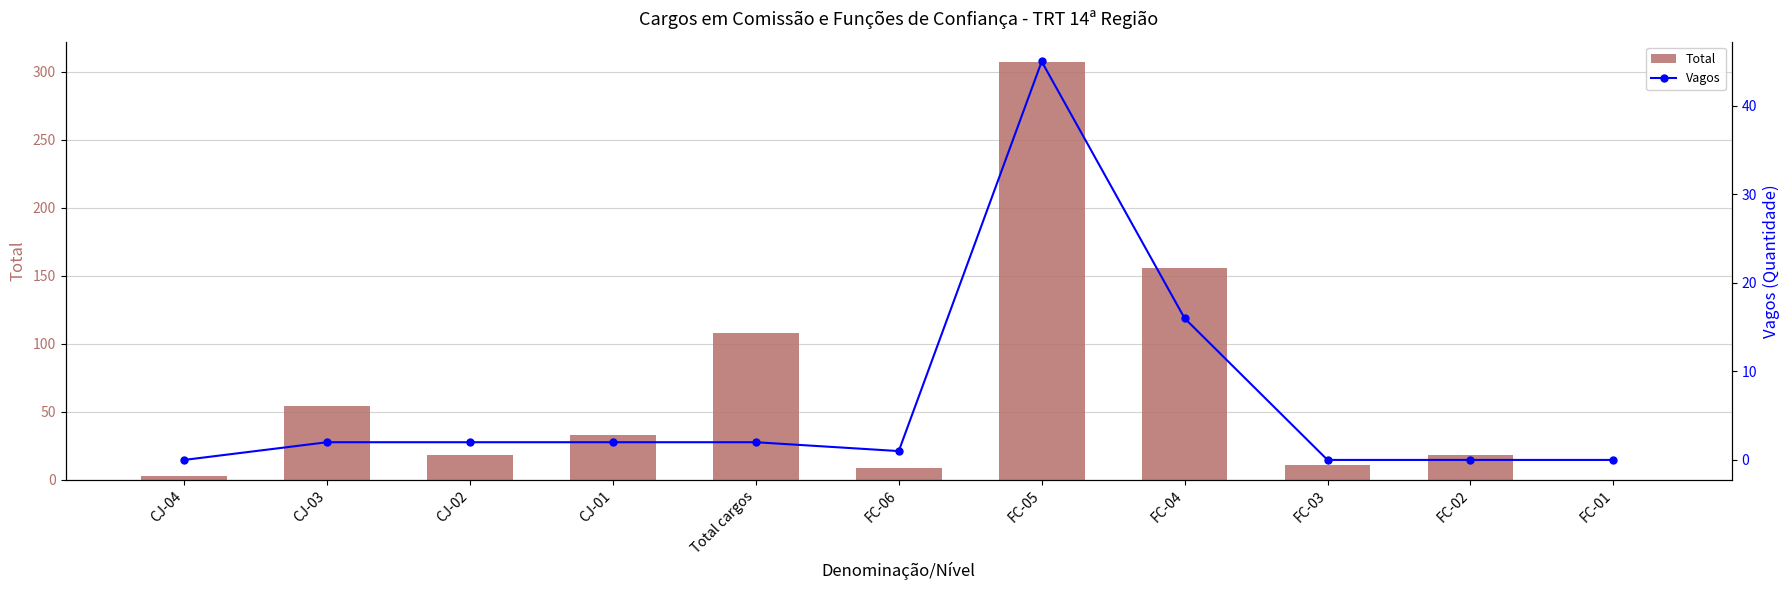

Is the value of Vagos at FC-04 greater than the value of Total at CJ-03?

No